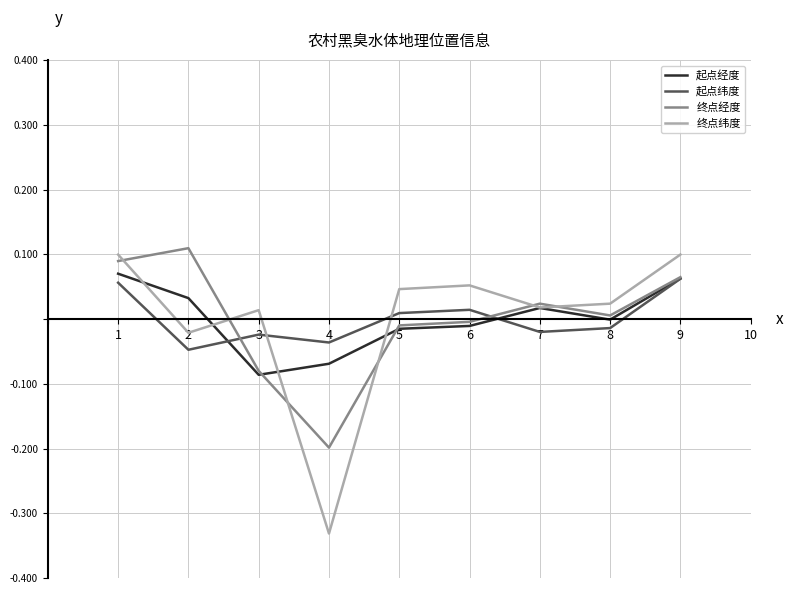

Which series has the largest range (max minus min)?

终点纬度